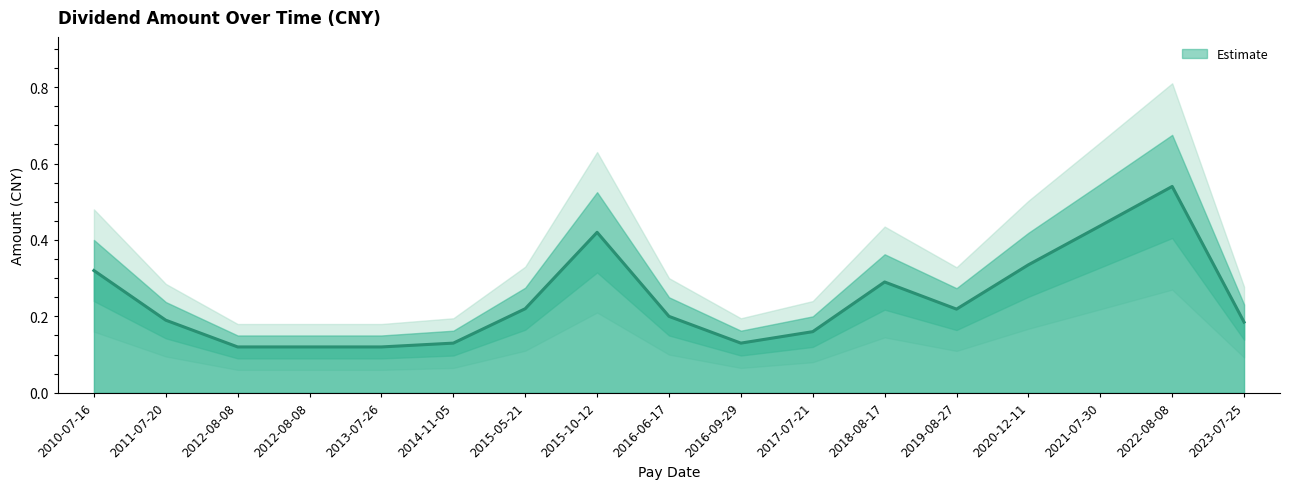

What is the value of the 7th point from the left?

0.2